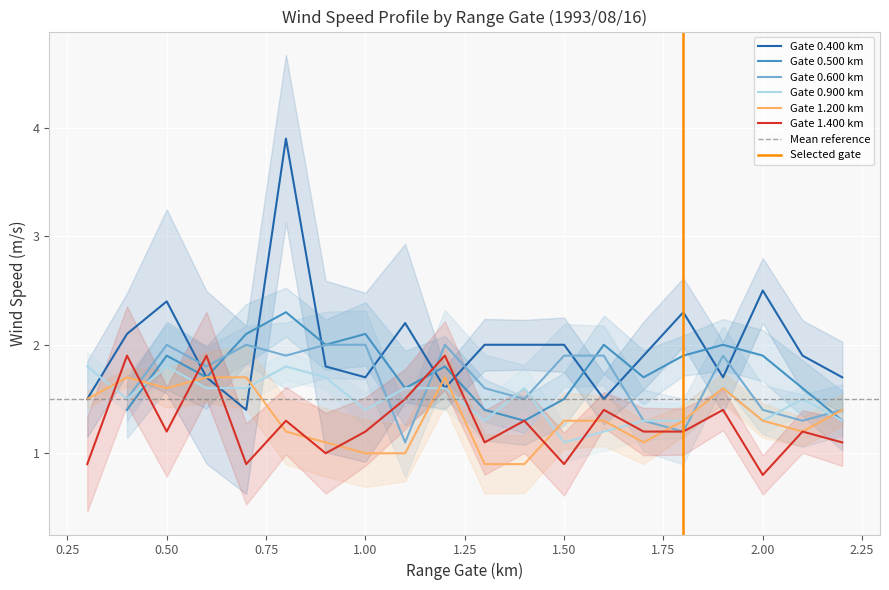

What is the lowest value of the 0.400 series?

1.4